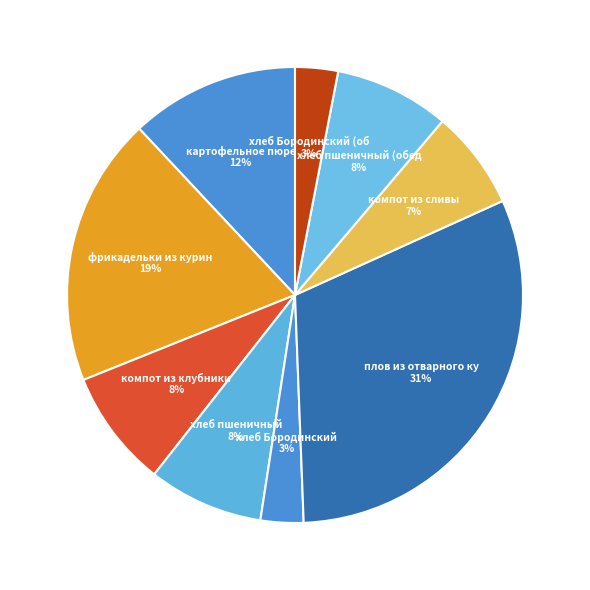

Which slice is the smallest?

хлеб Бородинский